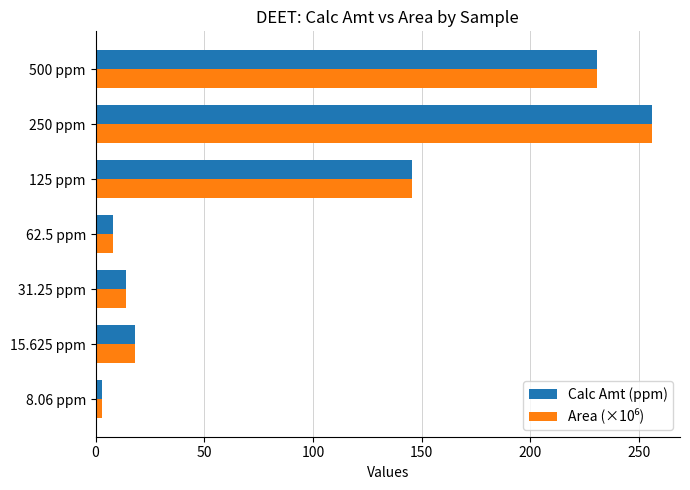

Count the number of categories in the chart.

7